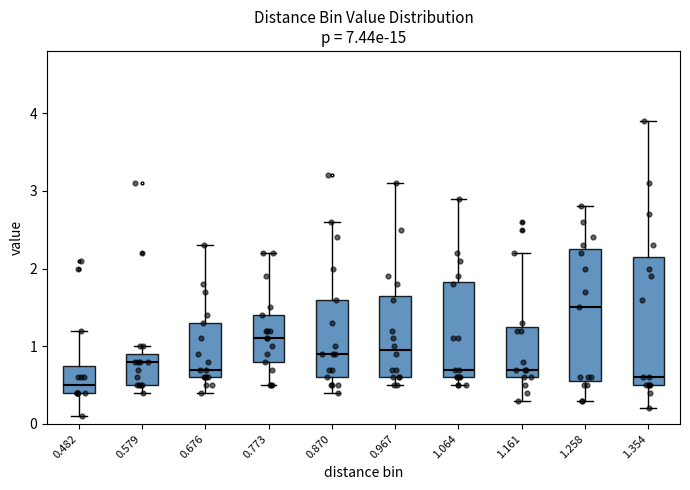

Reading left to right, read every box against the y-axis: the position of its median line, the range the box covers, and the ends of its whiskers. The values are not printed on the chart, so give them approximately, as read against the axis.

0.482: median 0.5, box 0.4 to 0.8, whiskers 0.1 to 1.2
0.579: median 0.8, box 0.5 to 0.9, whiskers 0.4 to 1.0
0.676: median 0.7, box 0.6 to 1.3, whiskers 0.4 to 2.3
0.773: median 1.1, box 0.8 to 1.4, whiskers 0.5 to 2.2
0.870: median 0.9, box 0.6 to 1.6, whiskers 0.4 to 2.6
0.967: median 1.0, box 0.6 to 1.7, whiskers 0.5 to 3.1
1.064: median 0.7, box 0.6 to 1.8, whiskers 0.5 to 2.9
1.161: median 0.7, box 0.6 to 1.3, whiskers 0.3 to 2.2
1.258: median 1.5, box 0.6 to 2.3, whiskers 0.3 to 2.8
1.354: median 0.6, box 0.5 to 2.2, whiskers 0.2 to 3.9